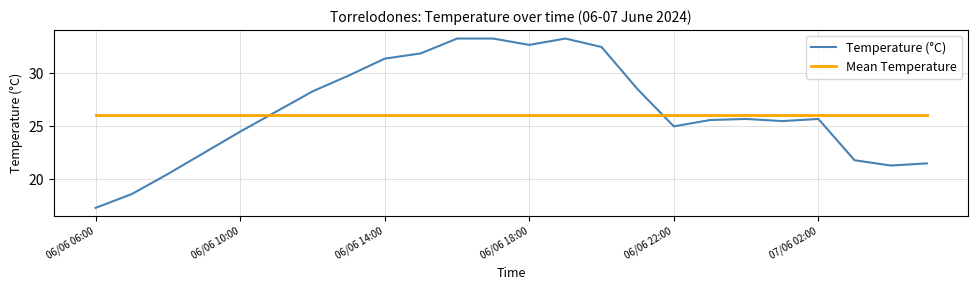

Which series has the widest spread of values?

Temperature (°C)